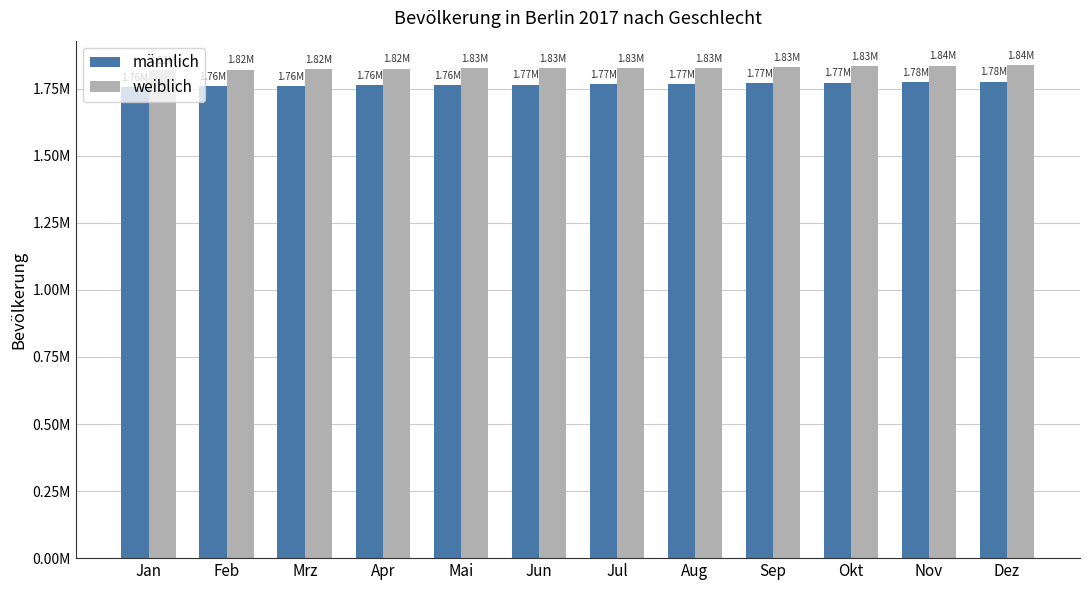

Rank the series by their average value, from lowest to highest.

männlich, weiblich